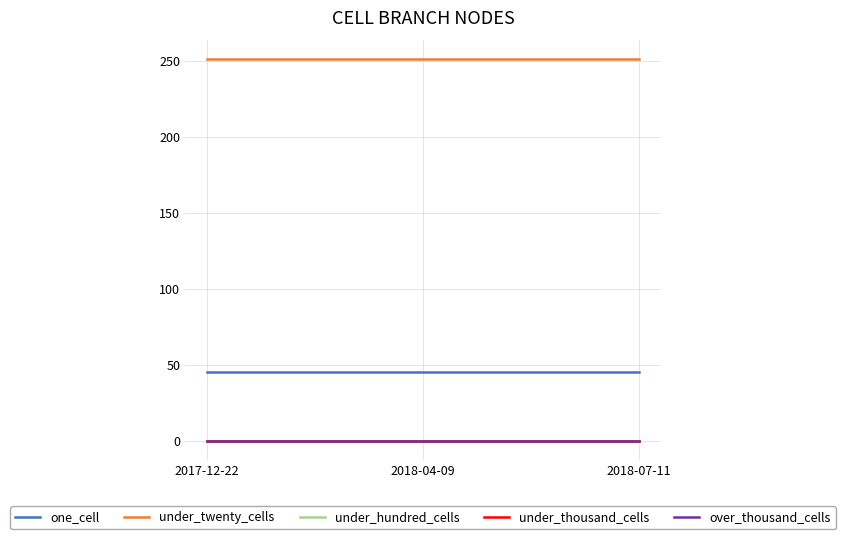

Reading right to left, list all the values displayed in this chart.

one_cell: 2018-07-11=45	2018-04-09=45	2017-12-22=45
under_twenty_cells: 2018-07-11=251	2018-04-09=251	2017-12-22=251
under_hundred_cells: 2018-07-11=0	2018-04-09=0	2017-12-22=0
under_thousand_cells: 2018-07-11=0	2018-04-09=0	2017-12-22=0
over_thousand_cells: 2018-07-11=0	2018-04-09=0	2017-12-22=0